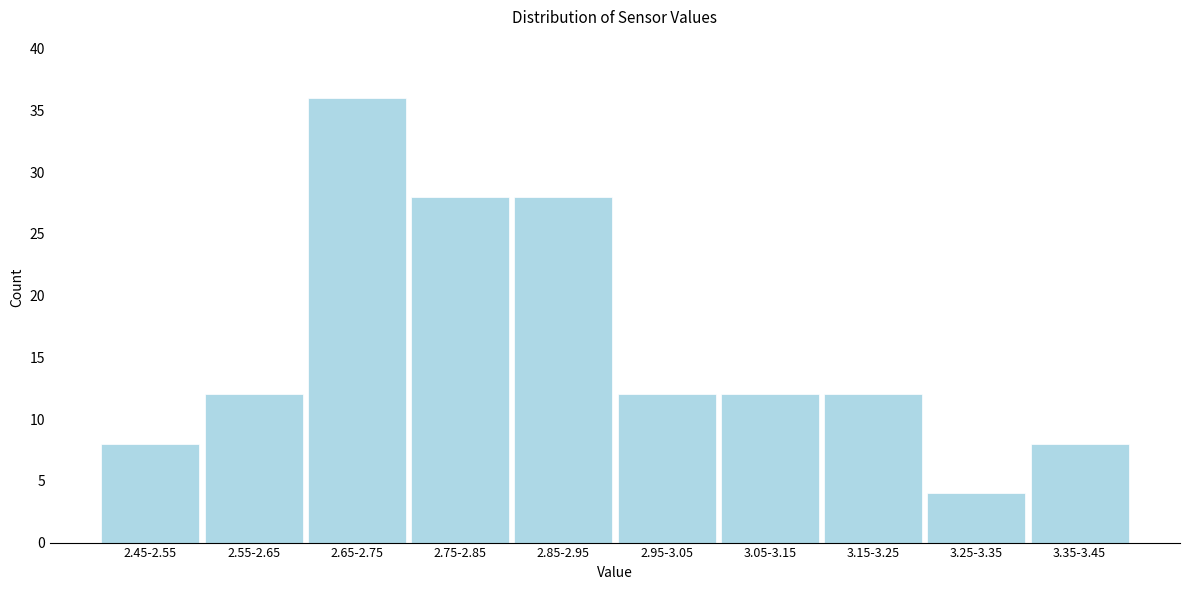

Reading left to right, transcribe all the data shown in this chart.

2.45-2.55=8	2.55-2.65=12	2.65-2.75=36	2.75-2.85=28	2.85-2.95=28	2.95-3.05=12	3.05-3.15=12	3.15-3.25=12	3.25-3.35=4	3.35-3.45=8